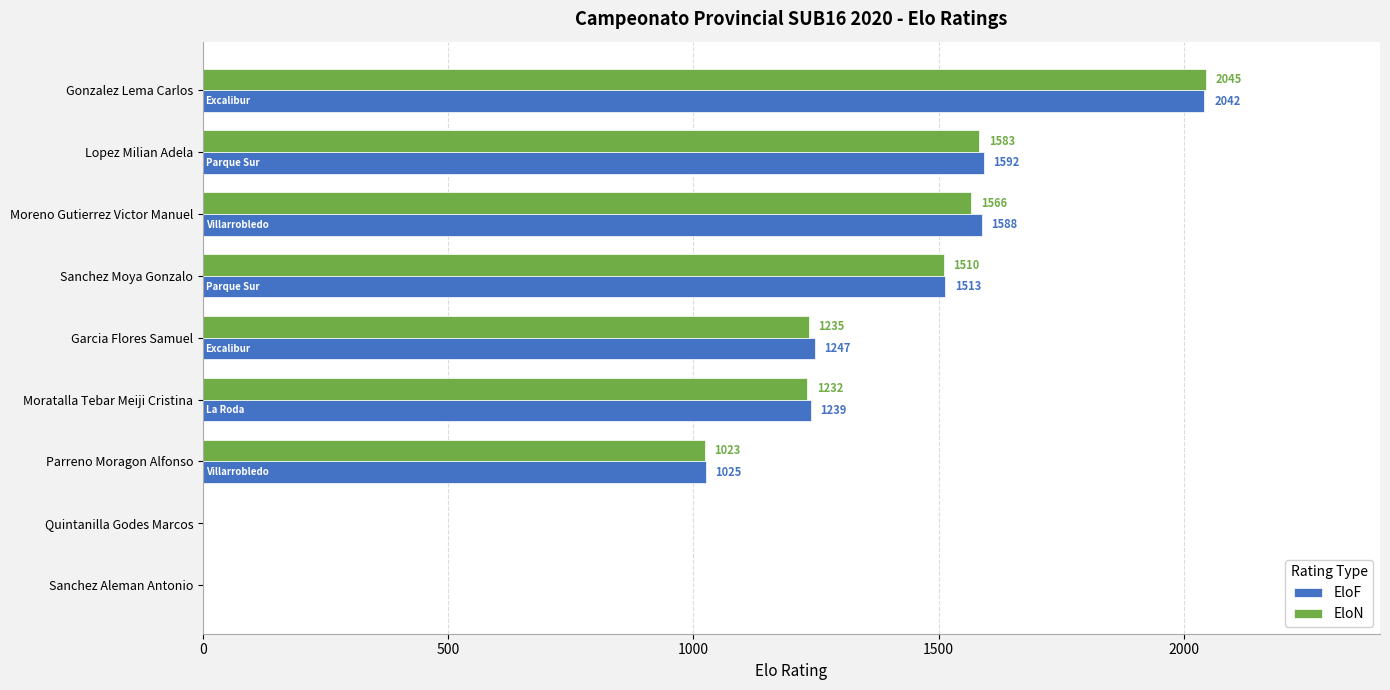

Which category has the highest value in the EloN series?

Gonzalez Lema Carlos